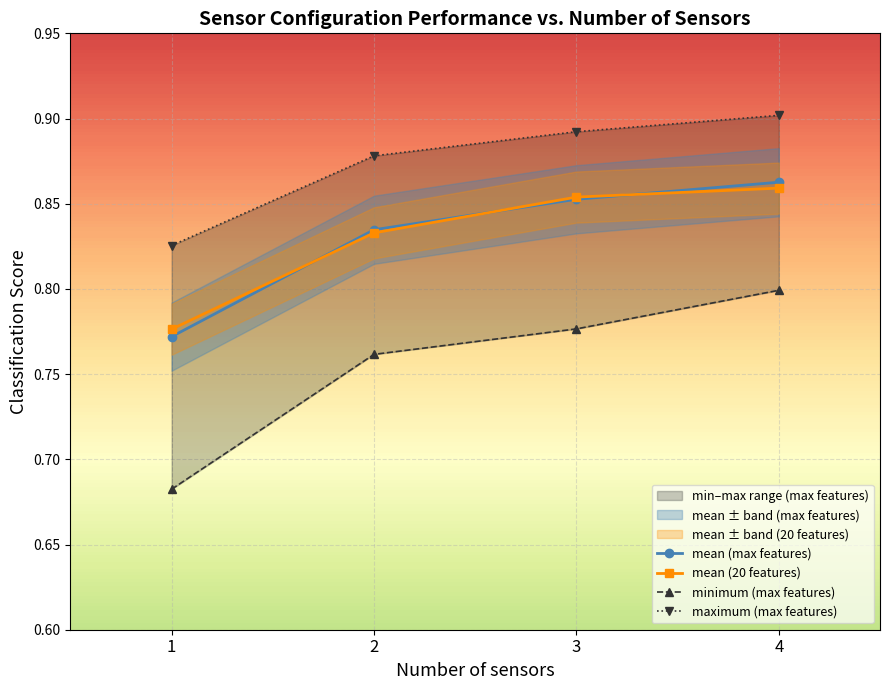

What is the value of the mean (max features) point at the 3rd from the left?

0.9